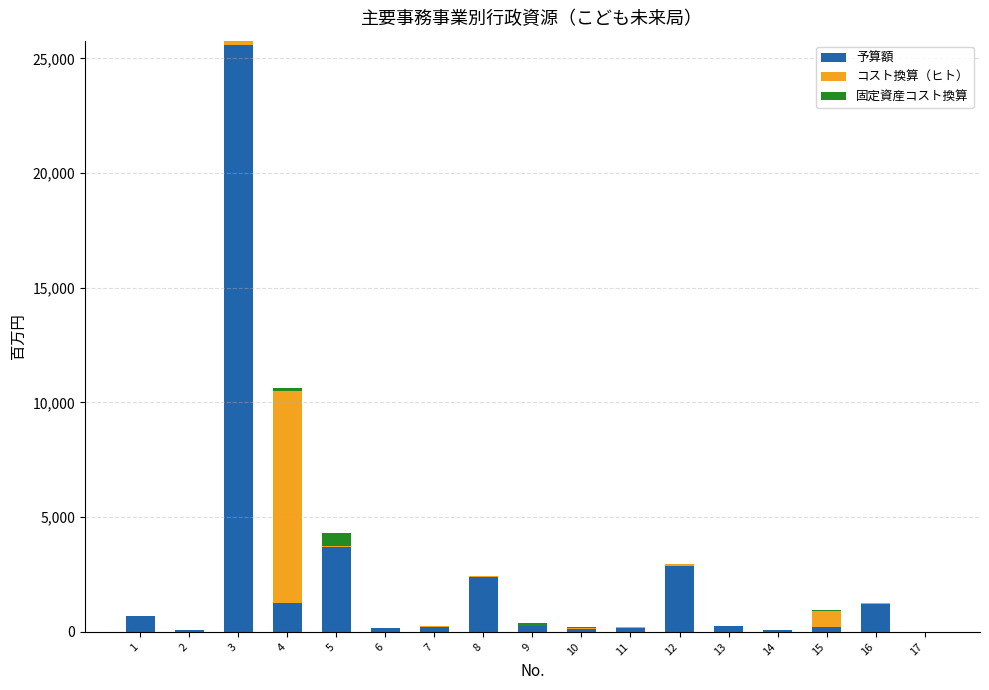

At which category is the sum across all series the highest?

3